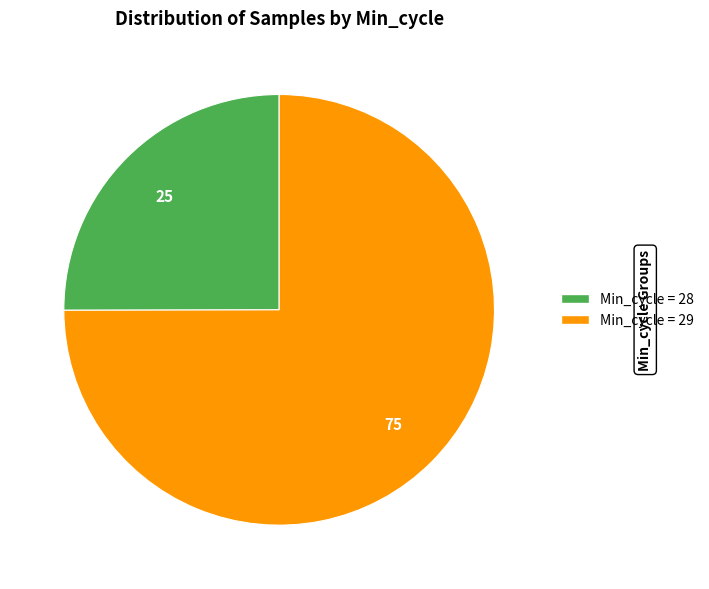

Is there any slice that represents more than half of the pie?

Yes